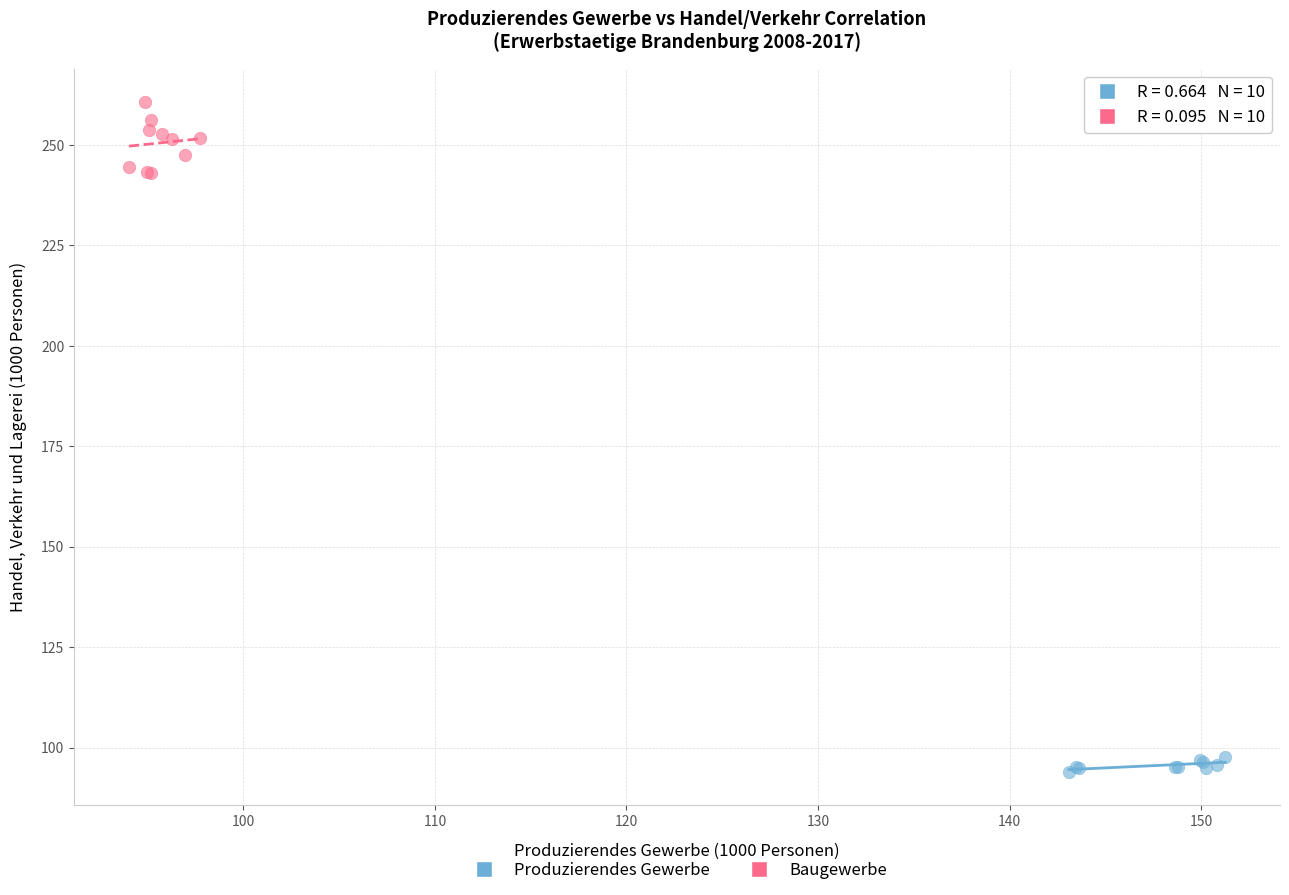

Which series contains the lowest Y value?

Produzierendes Gewerbe